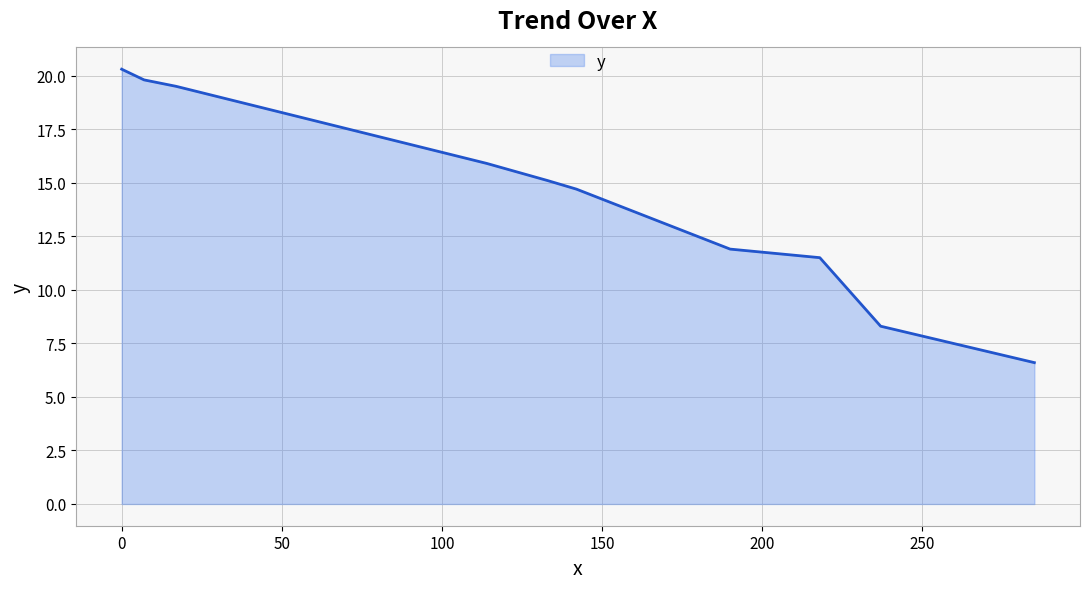

What is the difference between the maximum and minimum values?

13.7